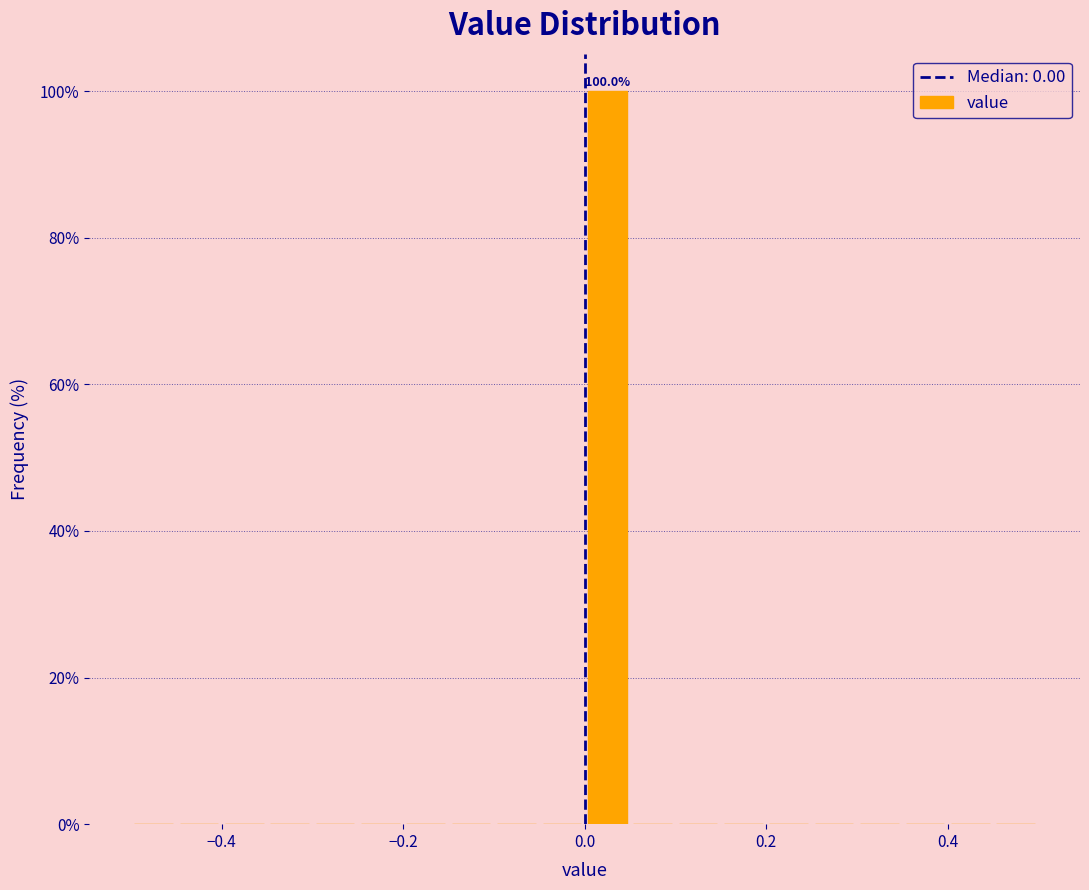

Around what value on the x-axis is the tallest bar? Give the approximate position of its centre, as read against the axis.

0.02